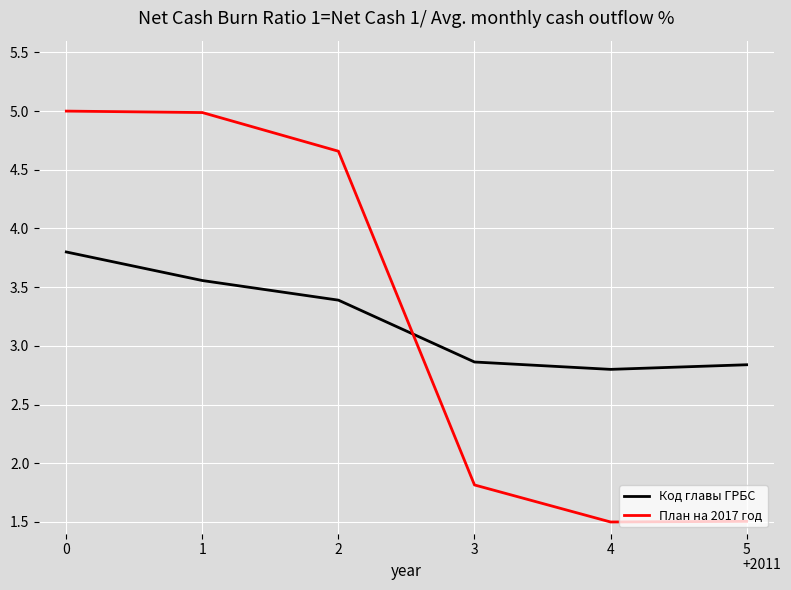

How many interior local valleys does the Код главы ГРБС series have?

1